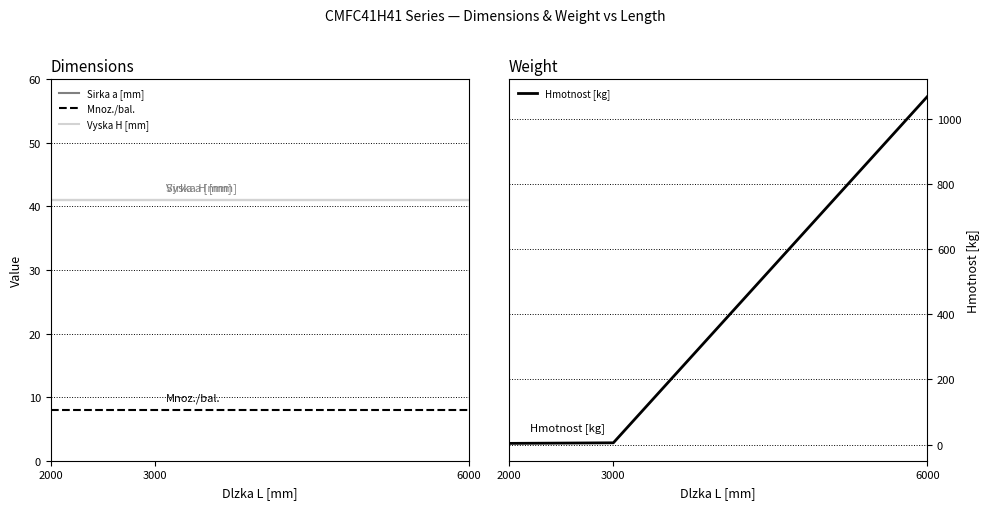

What are all the series names shown in the legend?

Sirka a [mm], Mnoz./bal., Vyska H [mm], Hmotnost [kg]